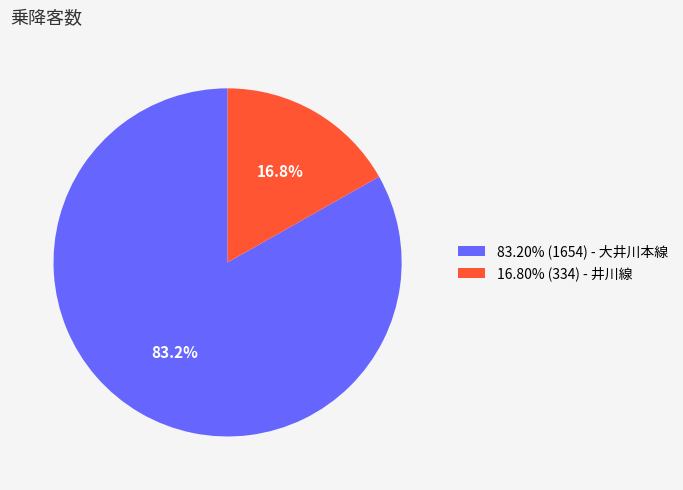

What percentage is NOT represented by 16.80% (334) - 井川線?

83.2%